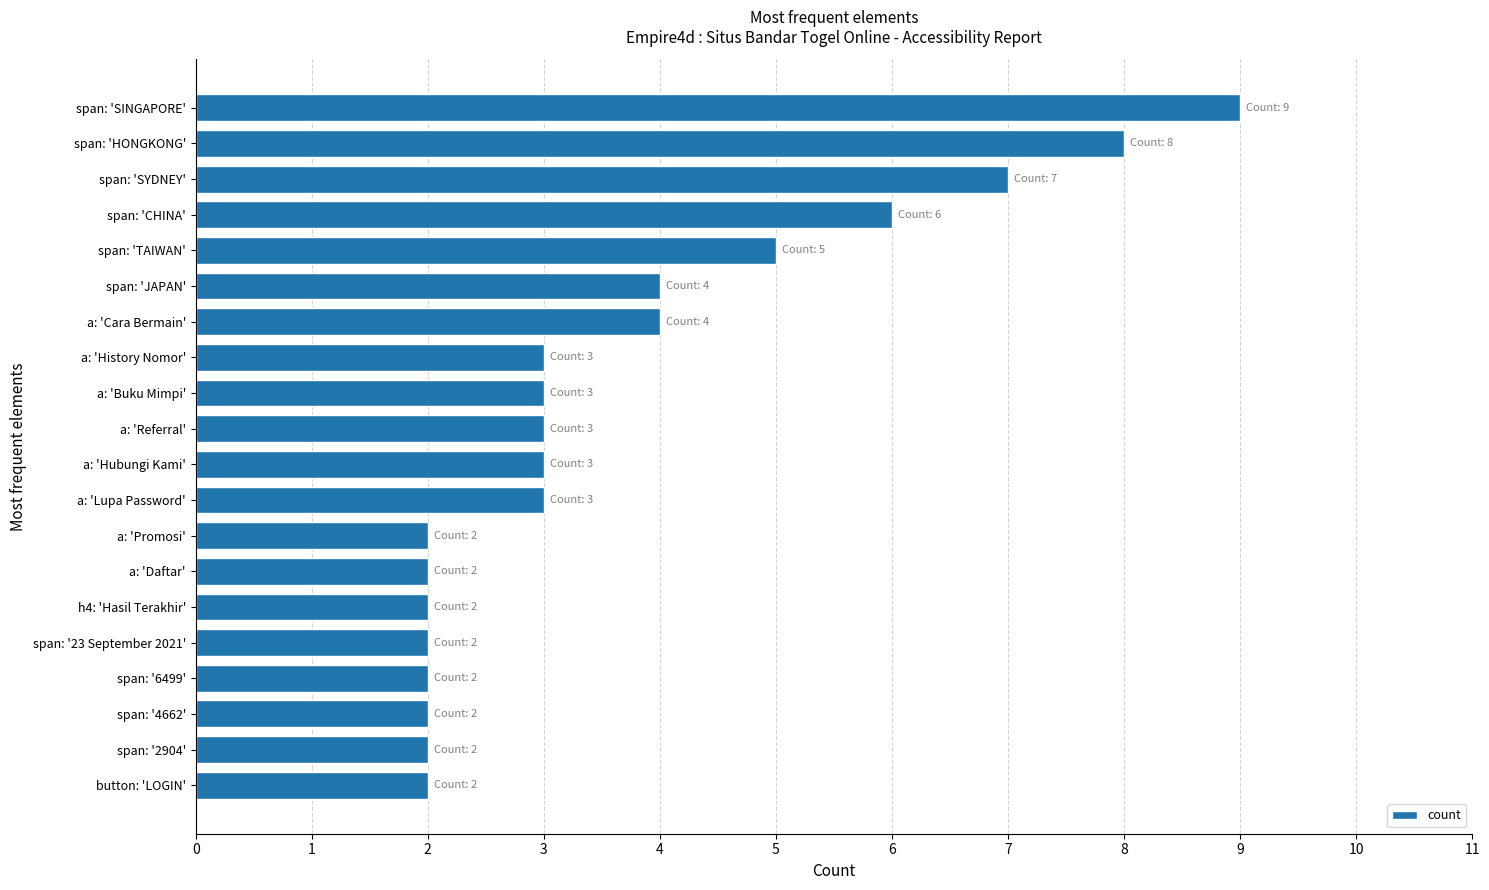

What is the value of the 13th bar from the top?

2